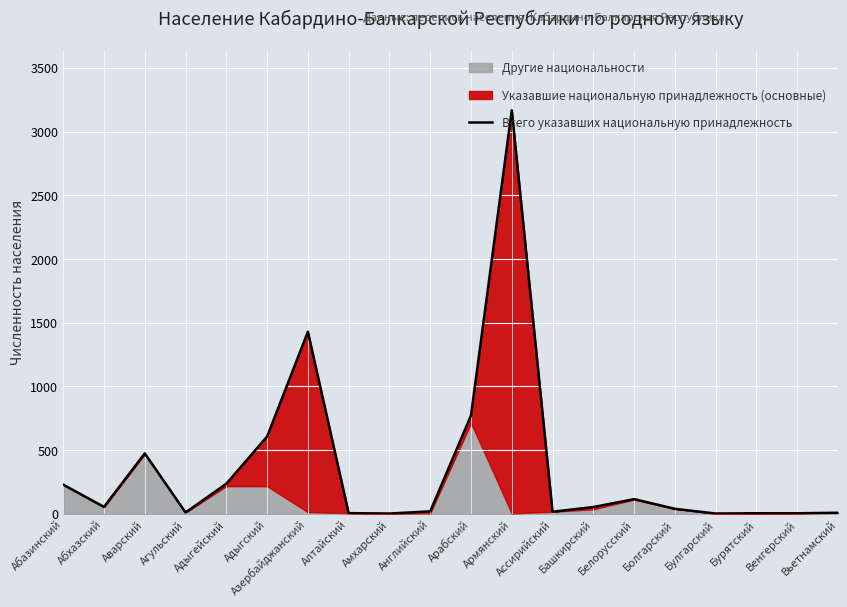

What is the sum of all values?

7245